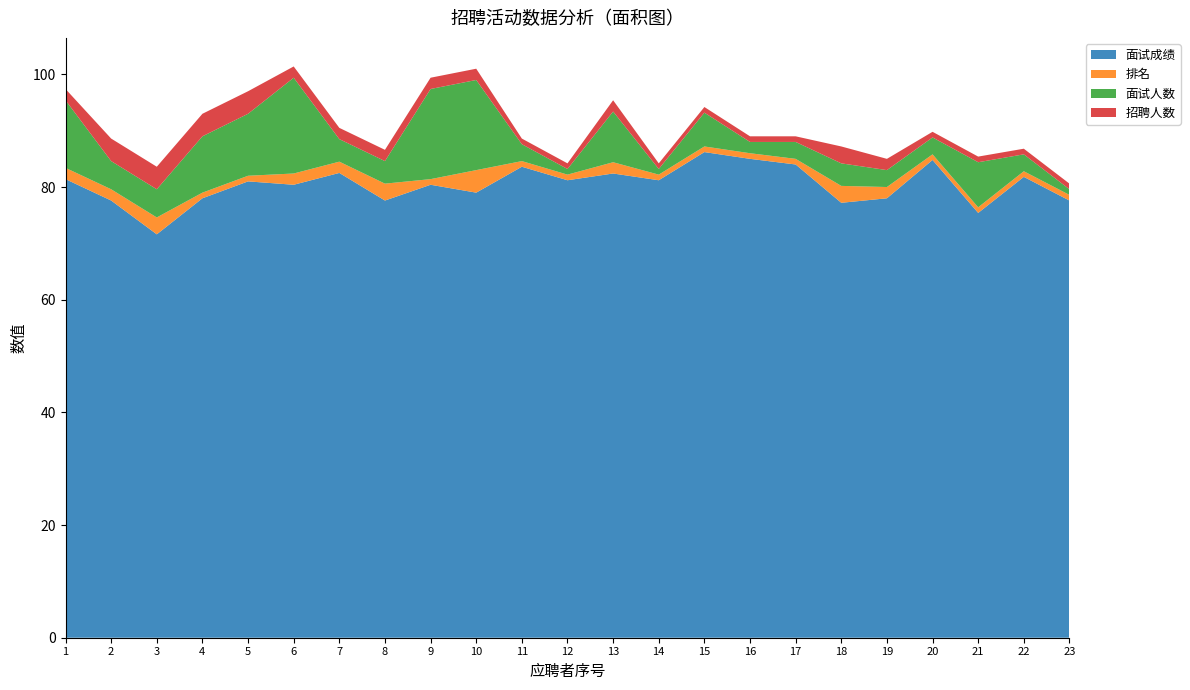

Reading left to right, extract all data points from this chart.

面试成绩: 81.4	77.6	71.6	78.0	81.0	80.4	82.5	77.6	80.4	79.0	83.6	81.2	82.4	81.2	86.2	85.0	84.0	77.2	78.0	84.8	75.4	81.8	77.6
排名: 2.0	2.0	3.0	1.0	1.0	2.0	2.0	3.0	1.0	4.0	1.0	1.0	2.0	1.0	1.0	1.0	1.0	3.0	2.0	1.0	1.0	1.0	1.0
面试人数: 12.0	5.0	5.0	10.0	11.0	17.0	4.0	4.0	16.0	16.0	3.0	1.0	9.0	1.0	6.0	2.0	3.0	4.0	3.0	3.0	8.0	3.0	1.0
招聘人数: 2.0	4.0	4.0	4.0	4.0	2.0	2.0	2.0	2.0	2.0	1.0	1.0	2.0	1.0	1.0	1.0	1.0	3.0	2.0	1.0	1.0	1.0	1.0